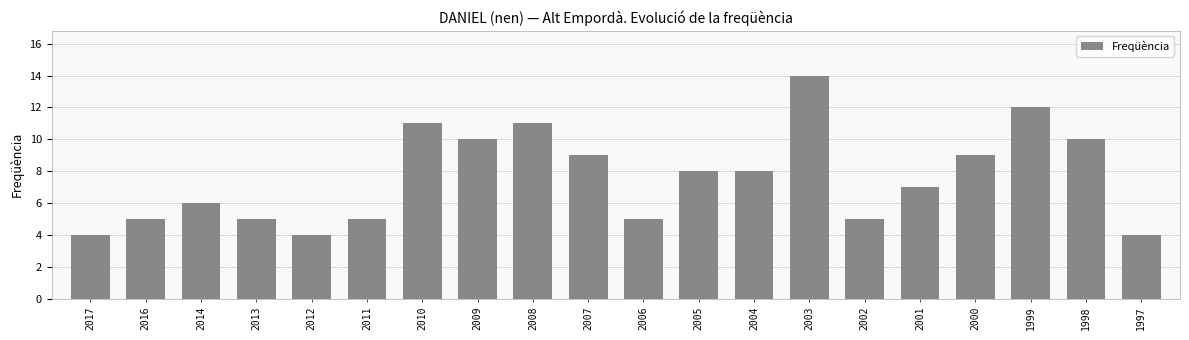

The value at 2006 is 1. True or false?

False